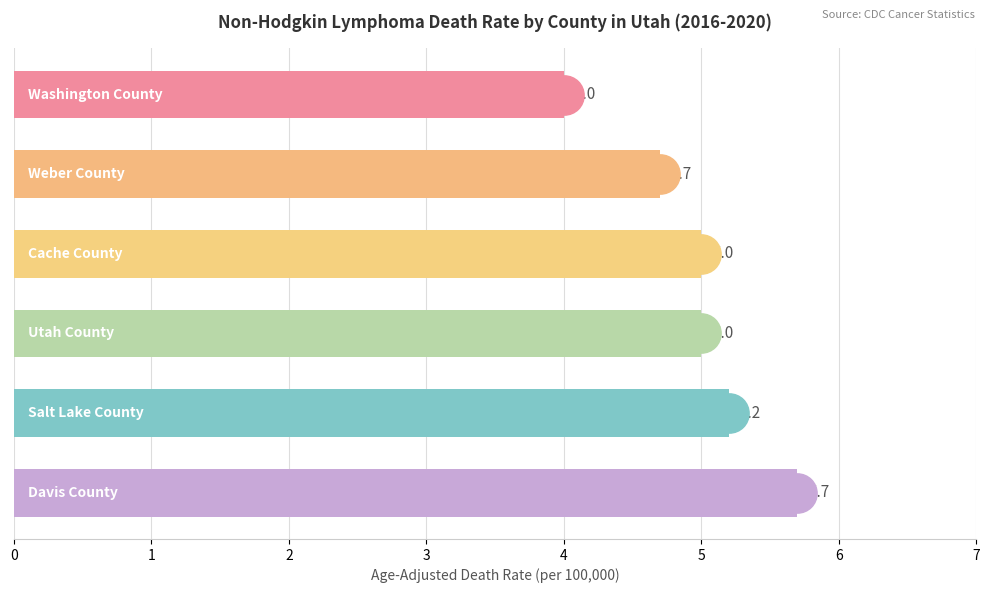

Between 2 and 1, which is larger?

2